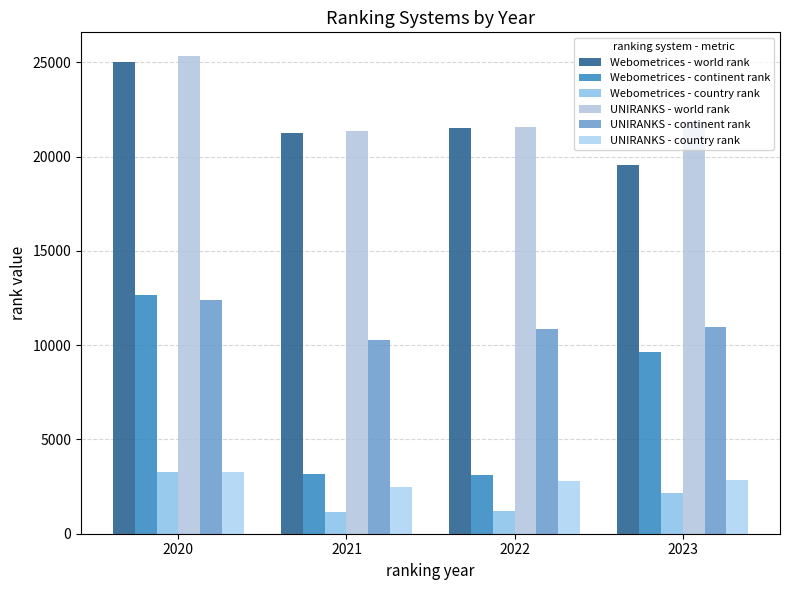

How many groups of bars are there?

4